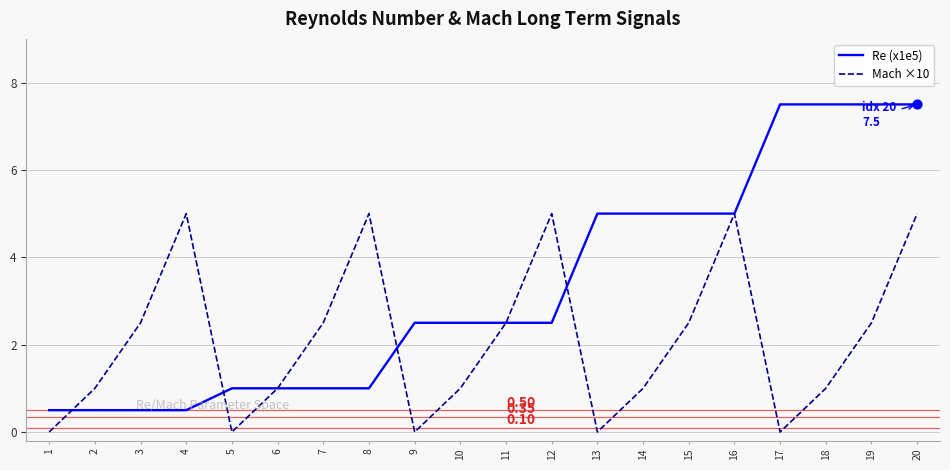

Which series has the largest total across all categories?

Re (x1e5)